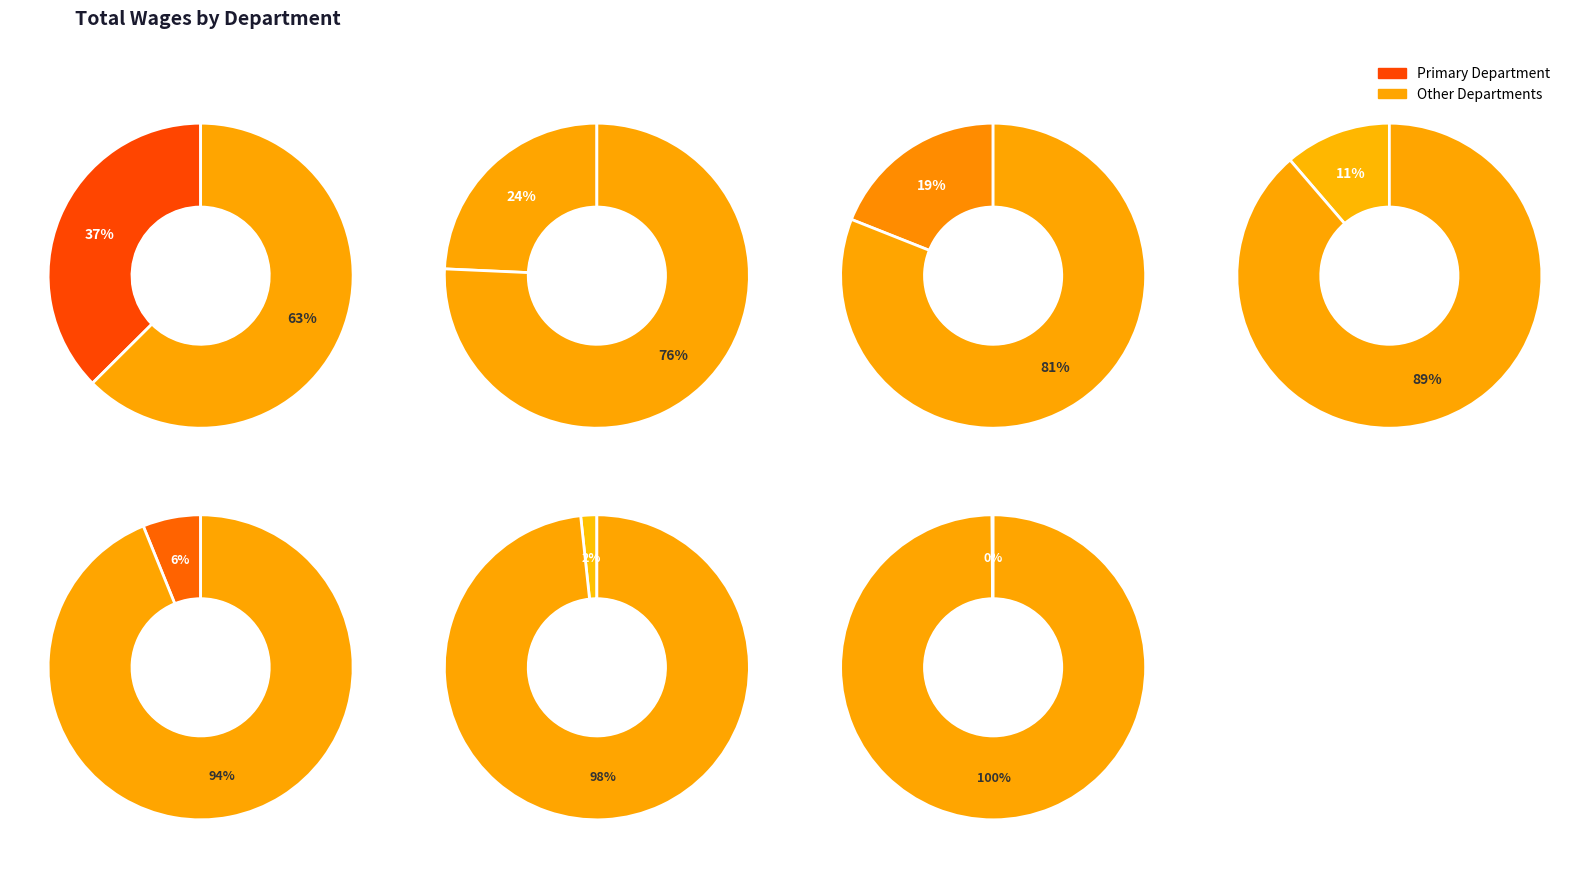

How many slices are in this pie chart?

7